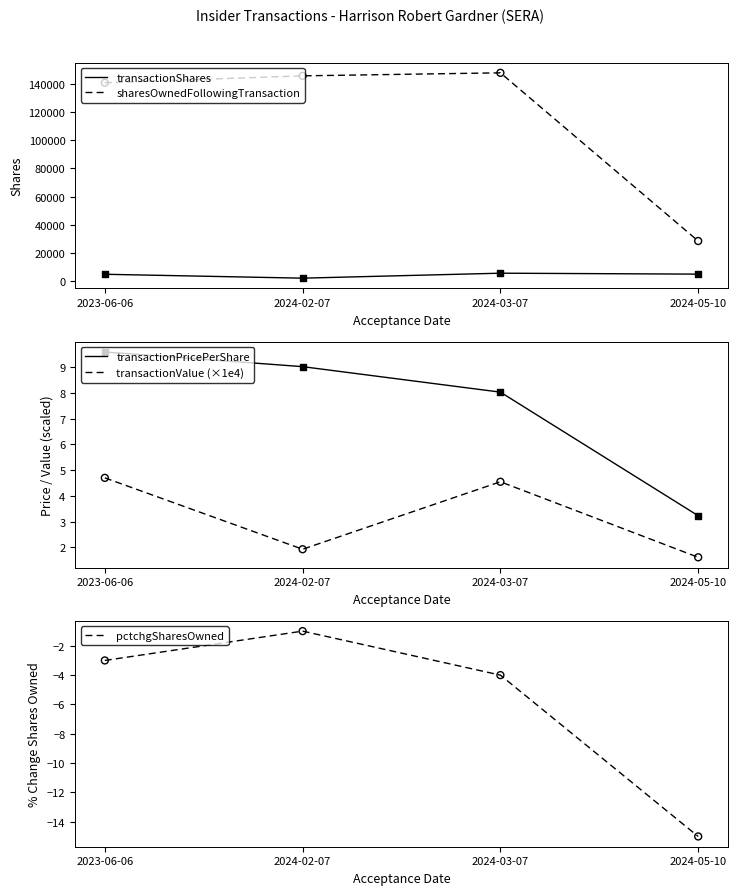

What is the total value across all series at 2023-06-06?

145708.3